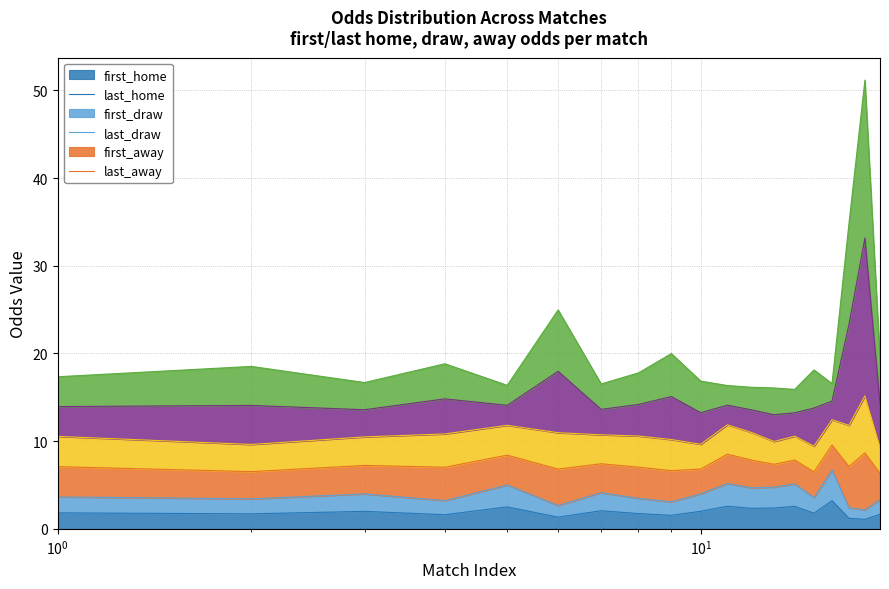

At how many categories does at least one series exceed 43?

1